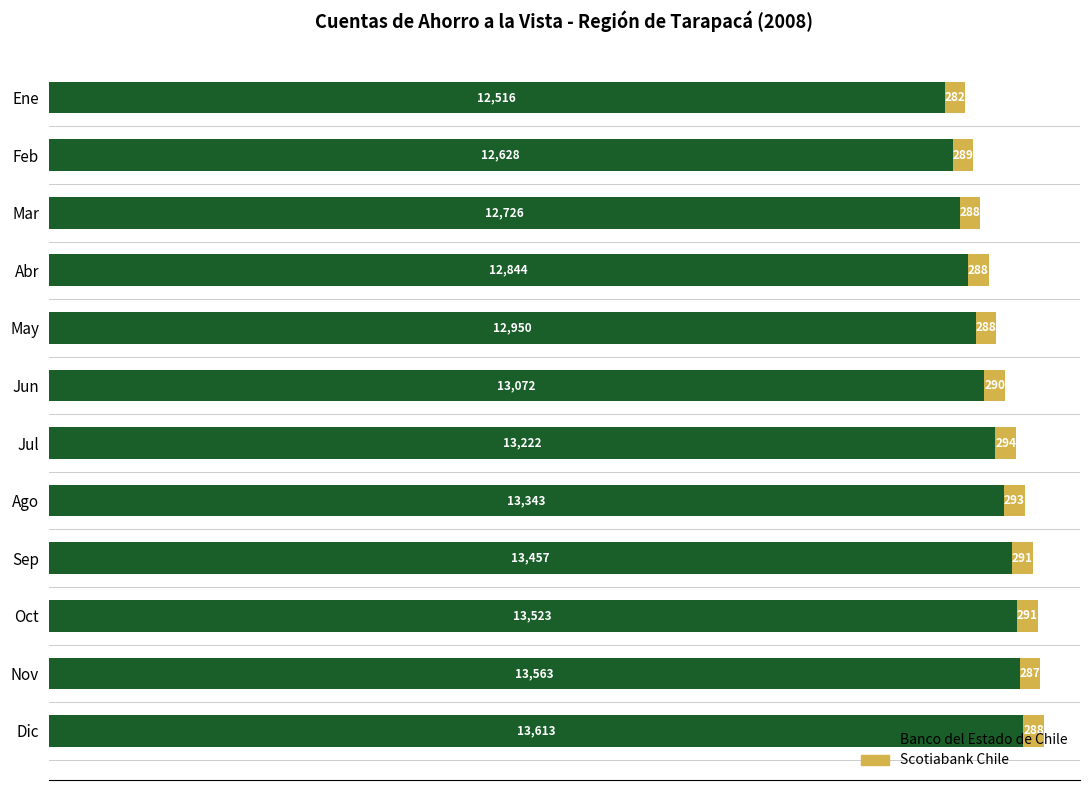

At which label is Banco del Estado de Chile closest to 13064?

Jun